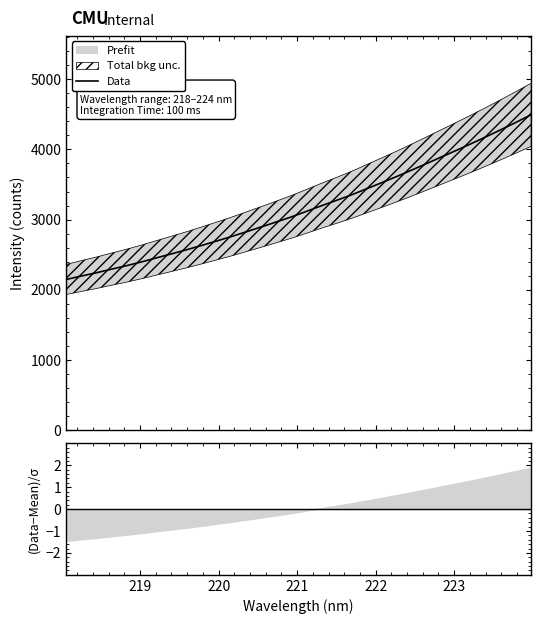

What is the minimum value for Data?

2147.4